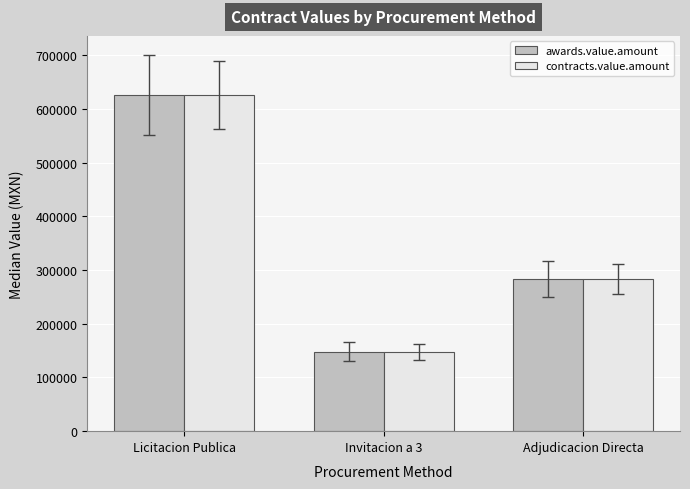

What is the minimum value shown in the chart?

147700.1